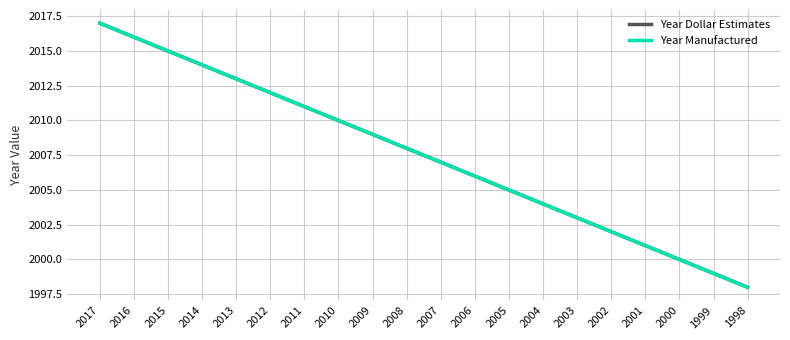

True or false: Year Manufactured and Year Dollar Estimates intersect in this chart.

False